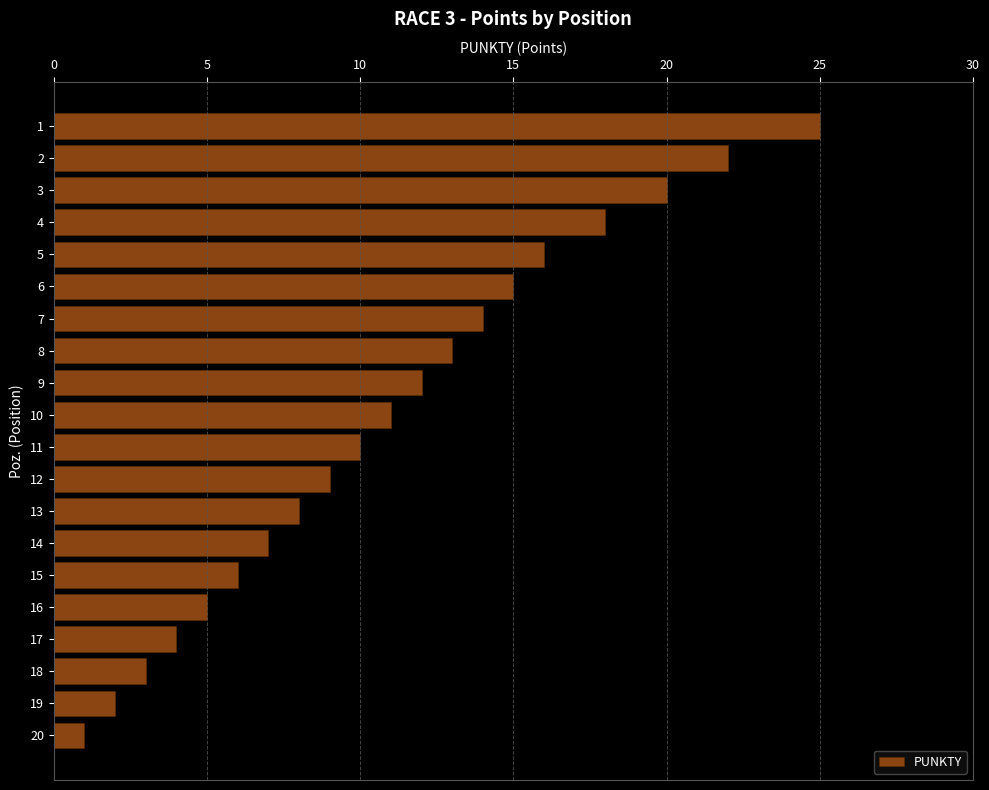

What is the ratio of the value at 20 to the value at 9?

0.1